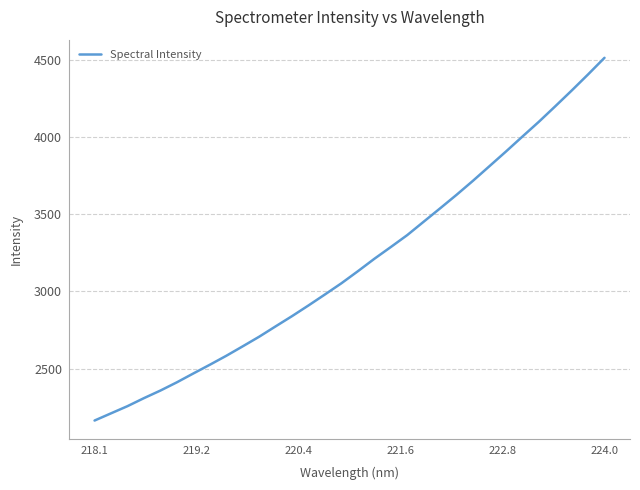

How many lines are shown in the chart?

1